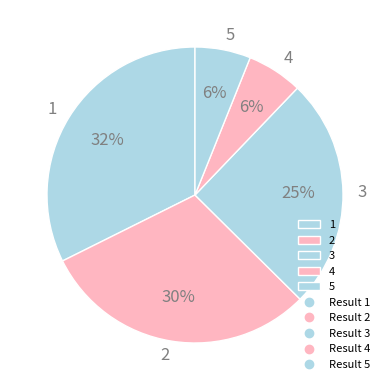

Is there a majority slice in this chart?

No